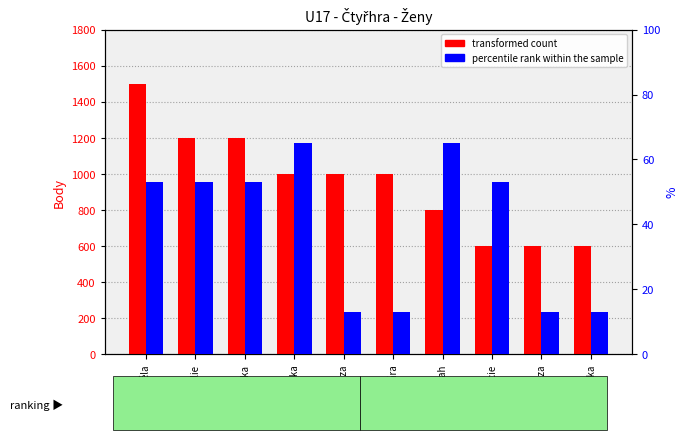

What is the spread (max minus min) of values at Klára?

987